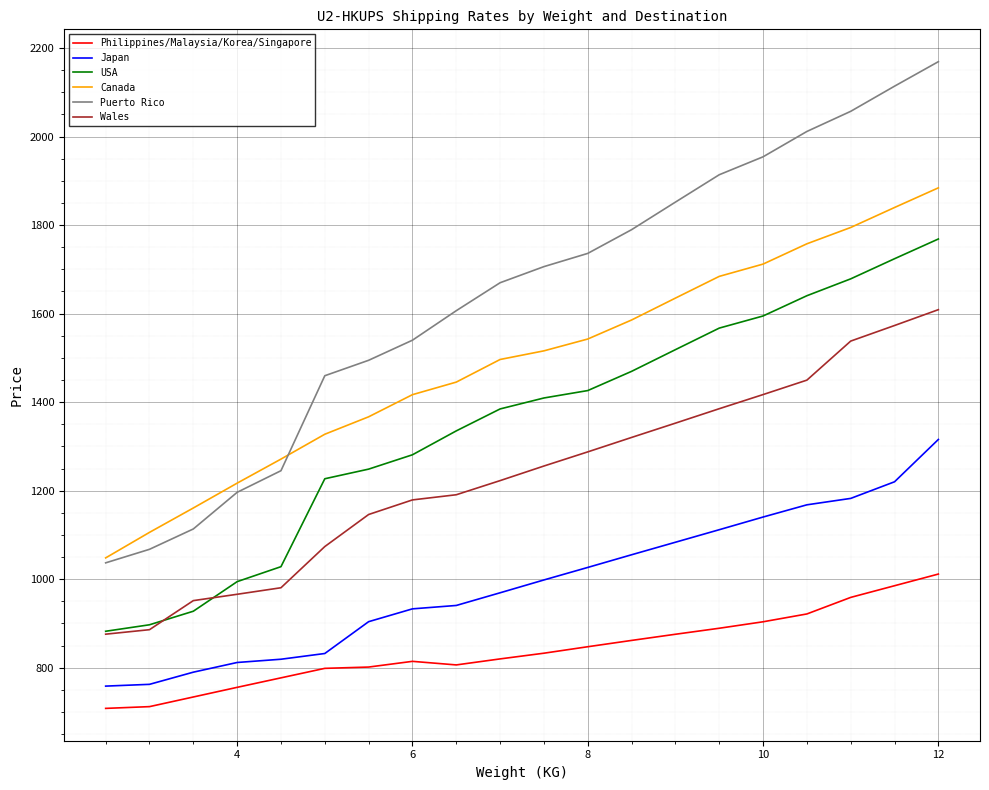

How many lines are shown in the chart?

6